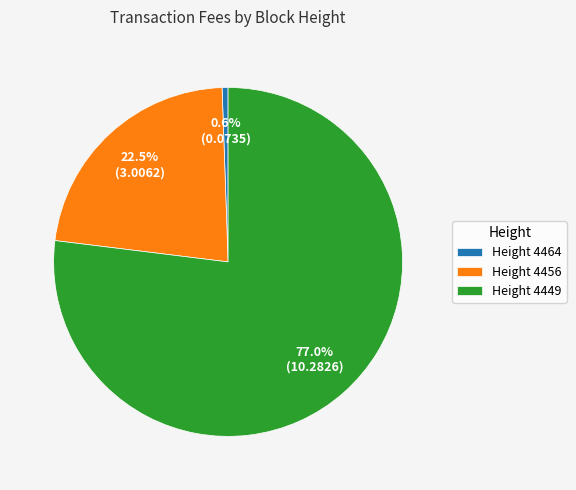

What percentage do Height 4464 and Height 4449 together represent?

77.5%